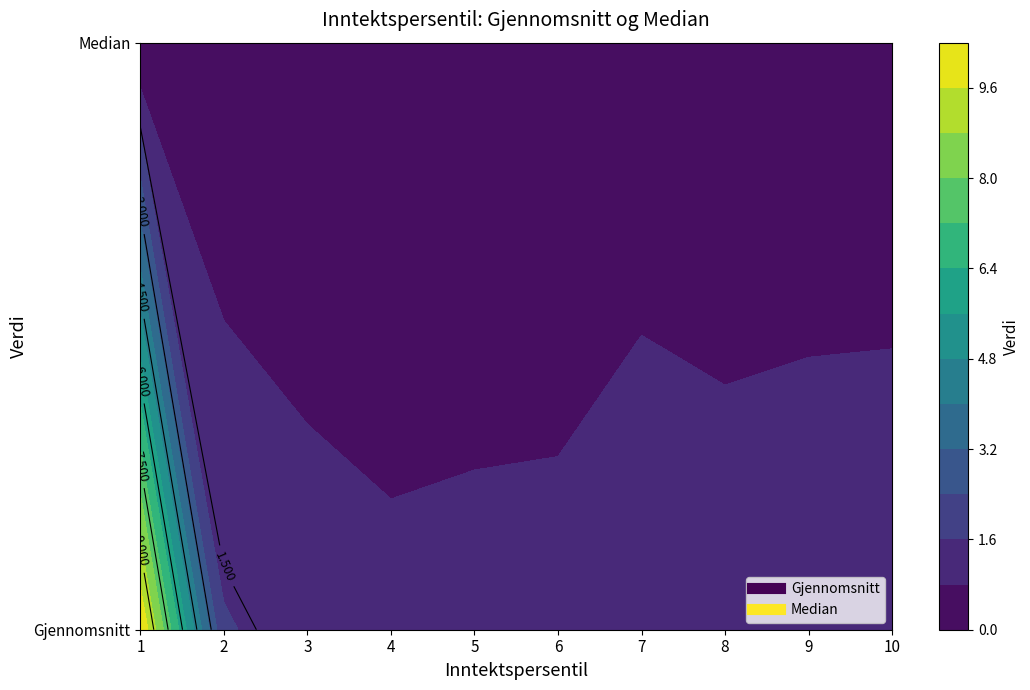

Which category has the highest value in the Median series?

7